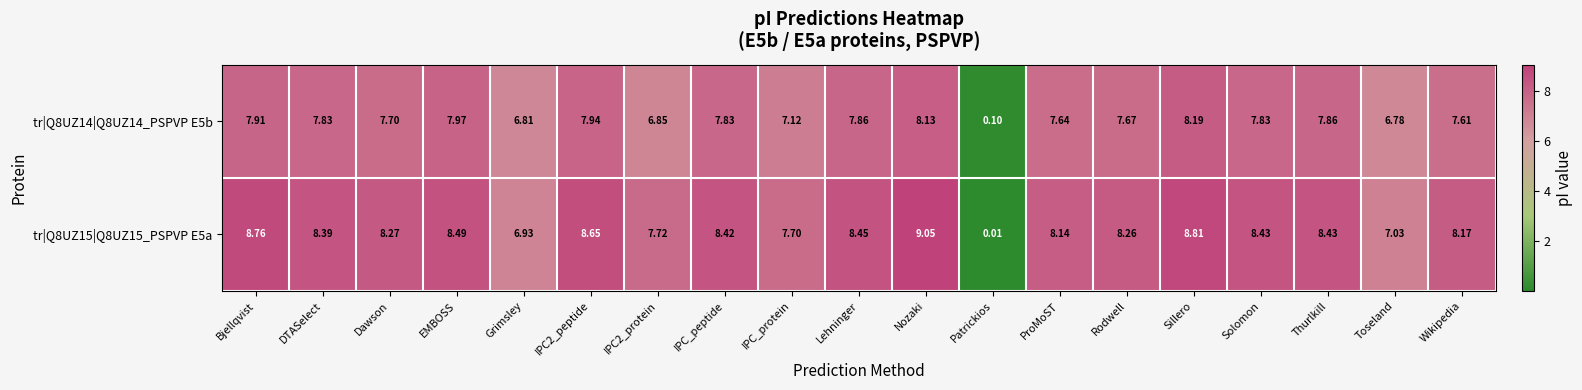

Between DTASelect and Toseland, which series saw the biggest shift?

tr|Q8UZ15|Q8UZ15_PSPVP E5a